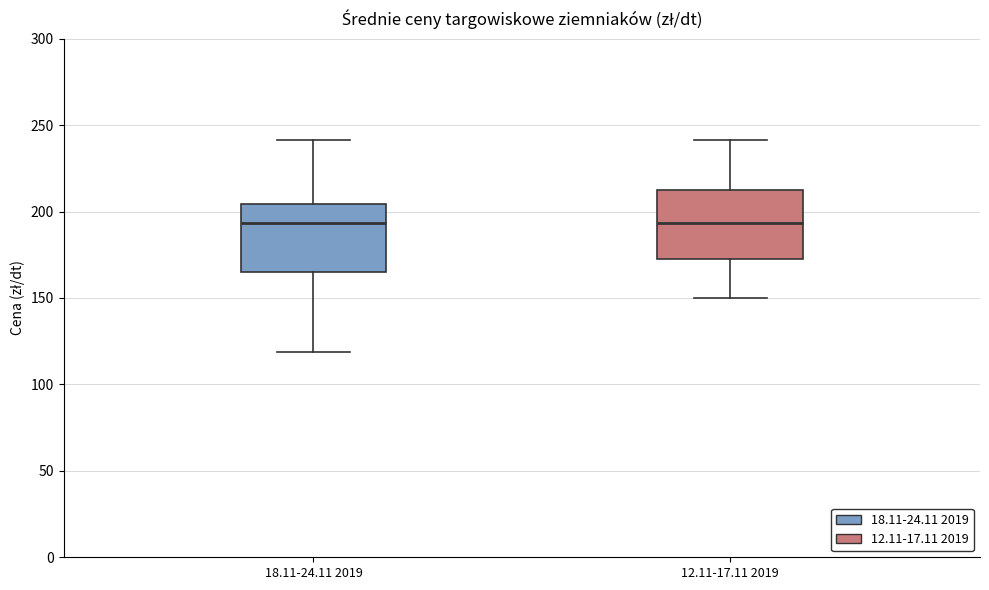

Where does the median line of the box for 12.11-17.11 2019 sit on the y-axis? The values are not printed on the chart, so give them approximately, as read against the axis.

195